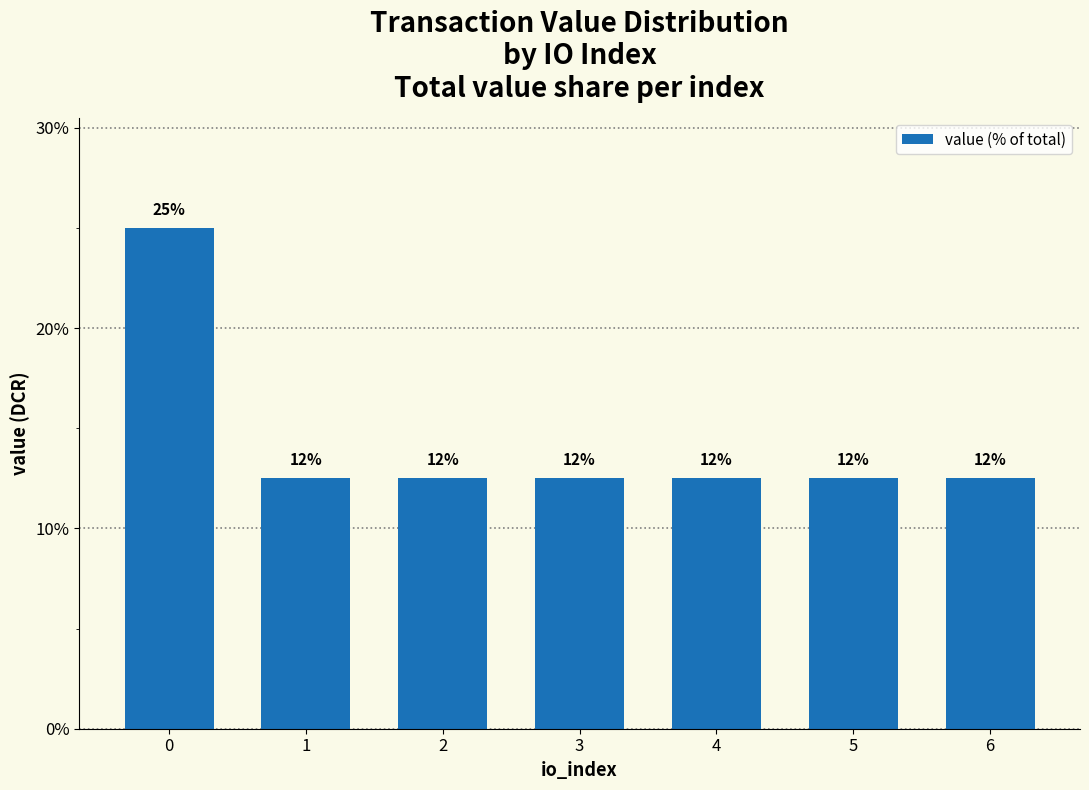

Reading left to right, transcribe all the data shown in this chart.

0=25.0	1=12.5	2=12.5	3=12.5	4=12.5	5=12.5	6=12.5